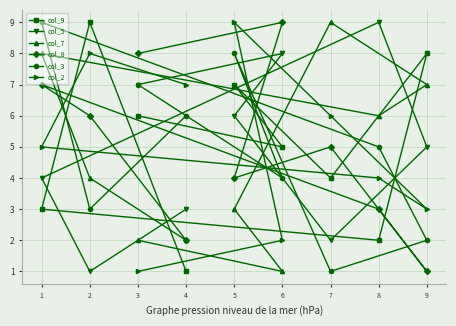

What is the difference between the second highest and second lowest values in the col_3 series?

6